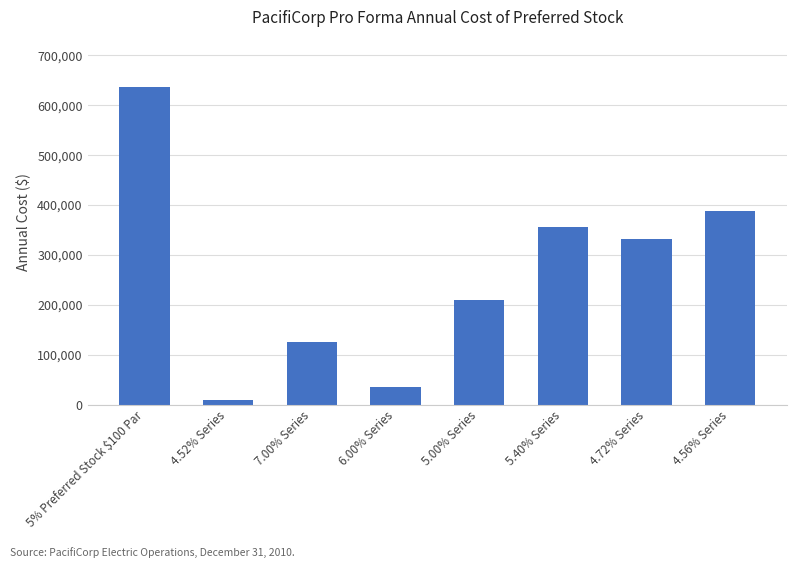

What is the sum of all values?

2092878.8